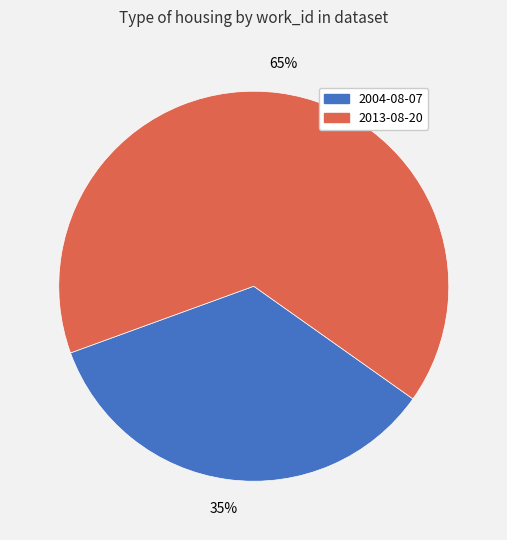

Does any single category account for the majority?

Yes